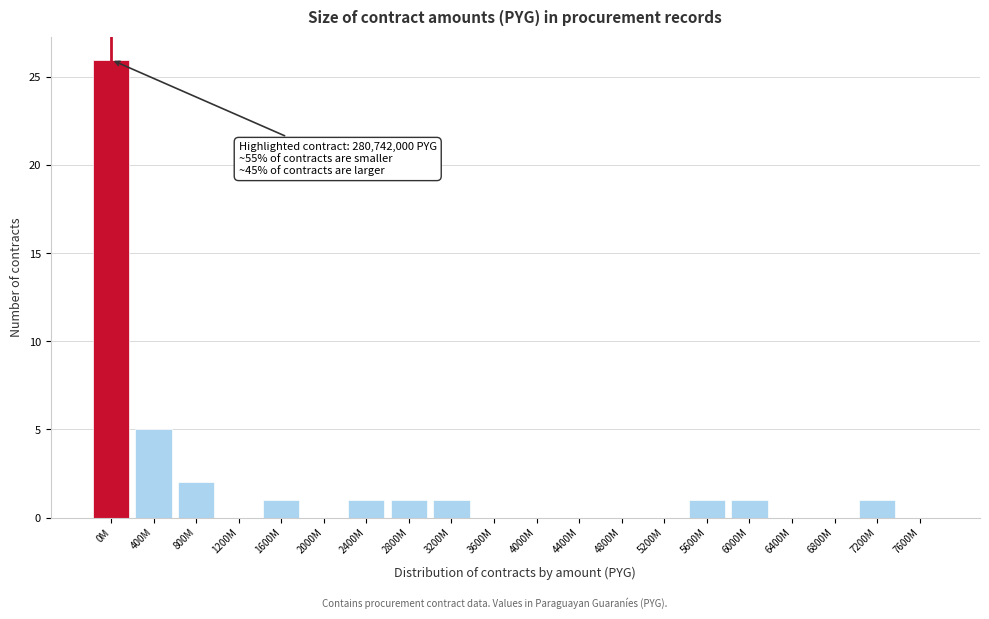

Reading left to right, what are all the values shown in this chart?

0M=26	400M=5	800M=2	1200M=0	1600M=1	2000M=0	2400M=1	2800M=1	3200M=1	3600M=0	4000M=0	4400M=0	4800M=0	5200M=0	5600M=1	6000M=1	6400M=0	6800M=0	7200M=1	7600M=0